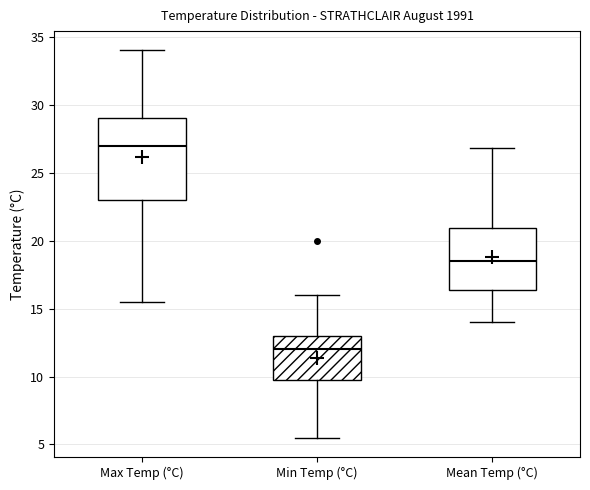

Reading left to right, read every box against the y-axis: the position of its median line, the range the box covers, and the ends of its whiskers. The values are not printed on the chart, so give them approximately, as read against the axis.

Max Temp (°C): median 27.0, box 23.0 to 29.0, whiskers 15.5 to 34.0
Min Temp (°C): median 12.0, box 10.0 to 13.0, whiskers 5.5 to 16.0
Mean Temp (°C): median 18.5, box 16.5 to 21.0, whiskers 14.0 to 27.0